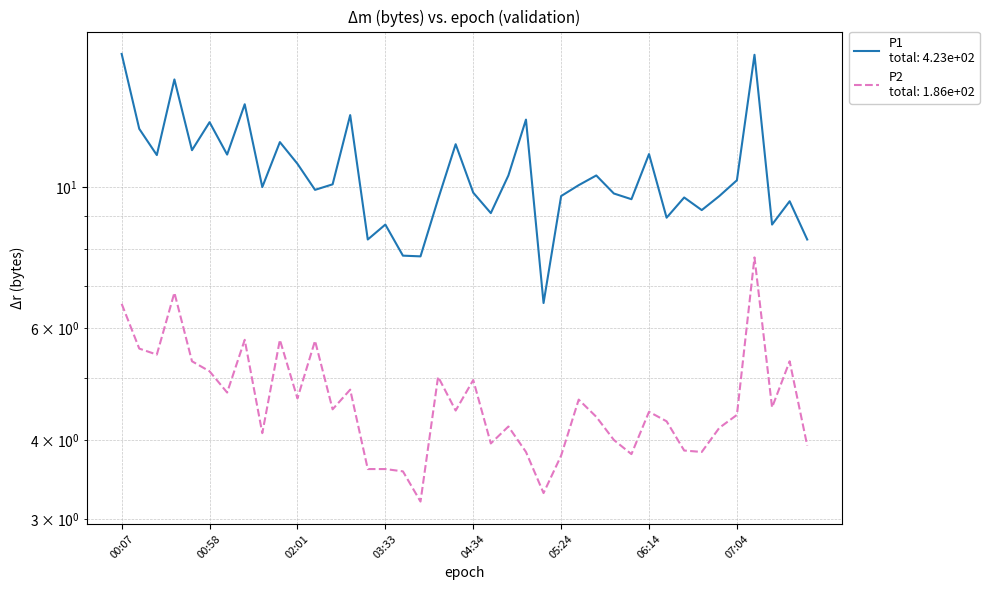

True or false: P2 has a value of 5.5 at 00:27.

True